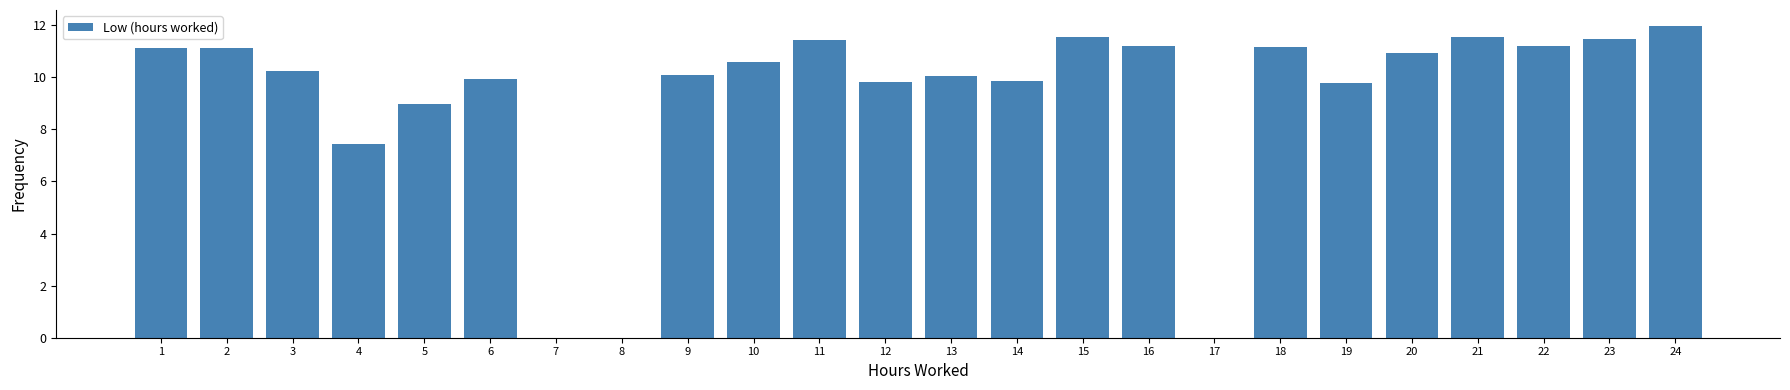

What is the sum of the values at 20 and 6?

20.9